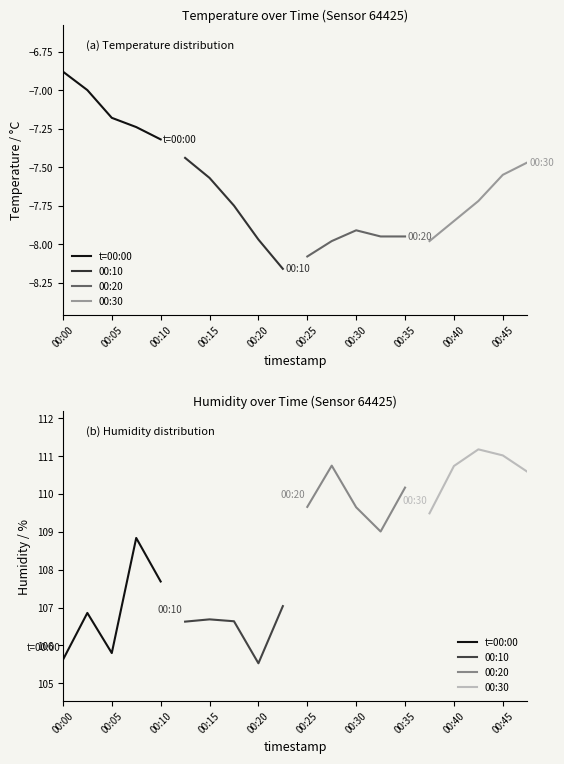

At 00:20, list the series in order from smallest to largest.

00:10, t=00:00, 00:20, 00:30